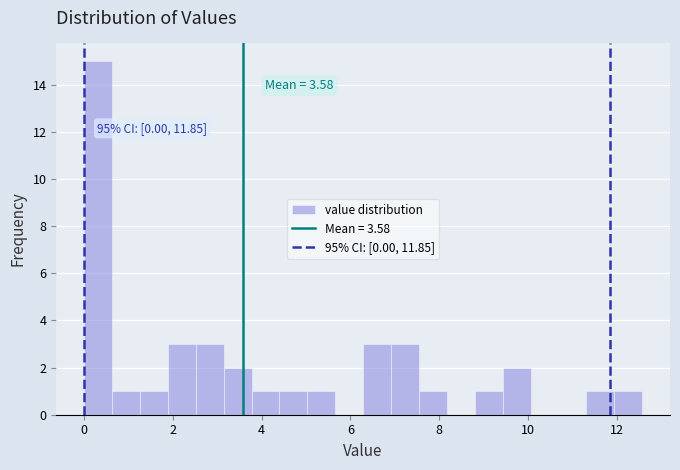

Read against the x-axis, roughly where is the centre of the tallest bar?

0.4